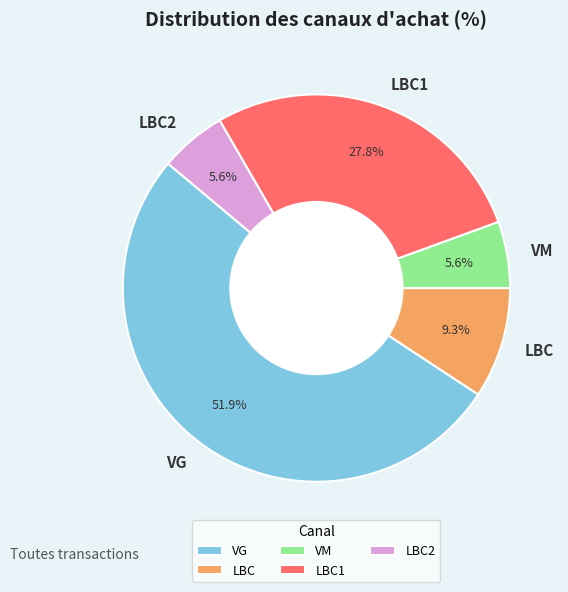

Which has a higher value, VM or VG?

VG